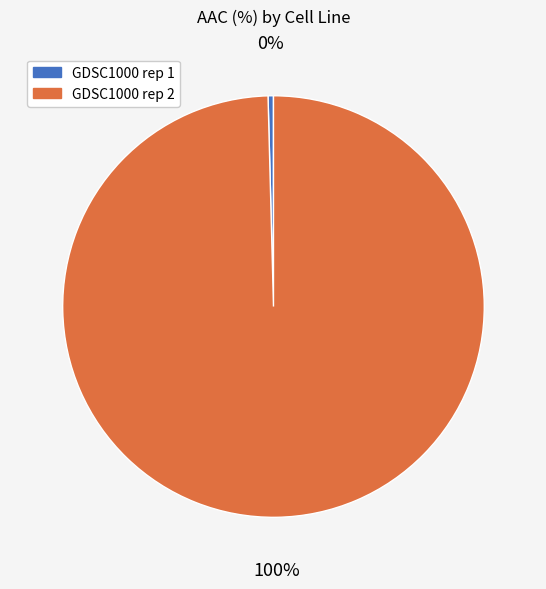

Rank the categories by value from highest to lowest.

GDSC1000 rep 2, GDSC1000 rep 1